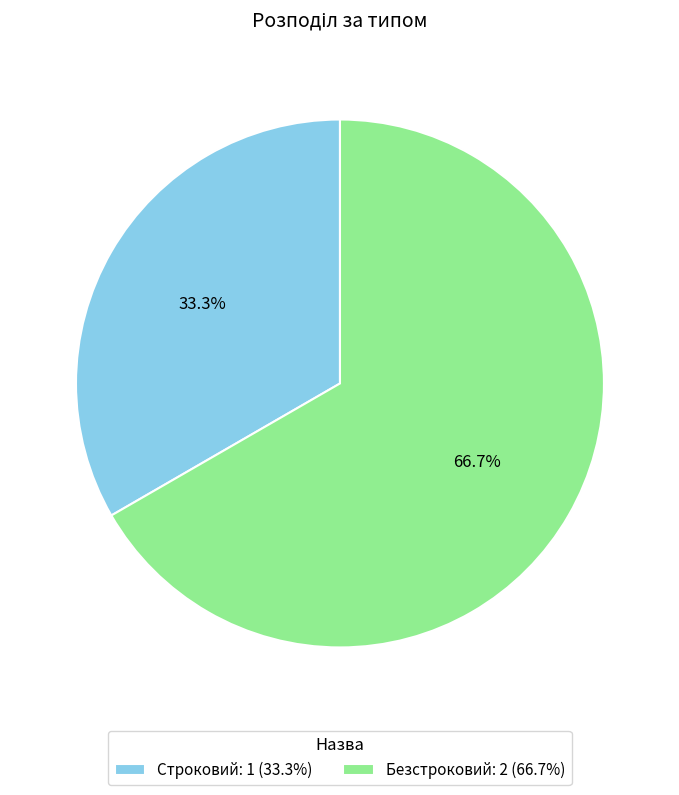

To the nearest percent, what percentage of the pie is Безстроковий?

67%